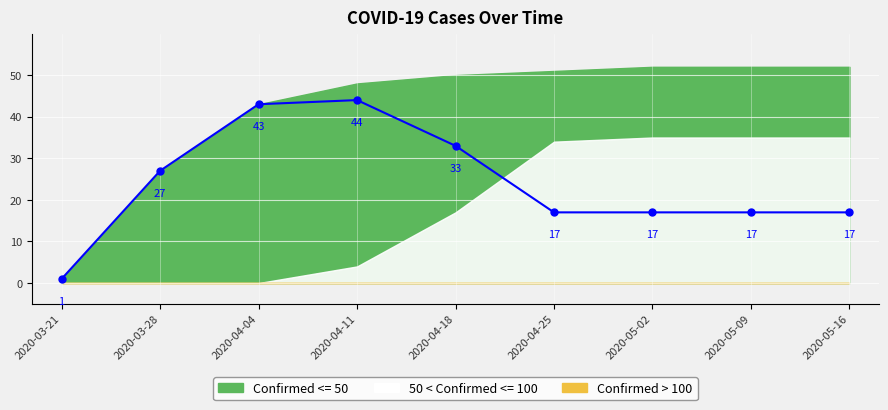

Which label corresponds to the largest value in the chart?

2020-04-11